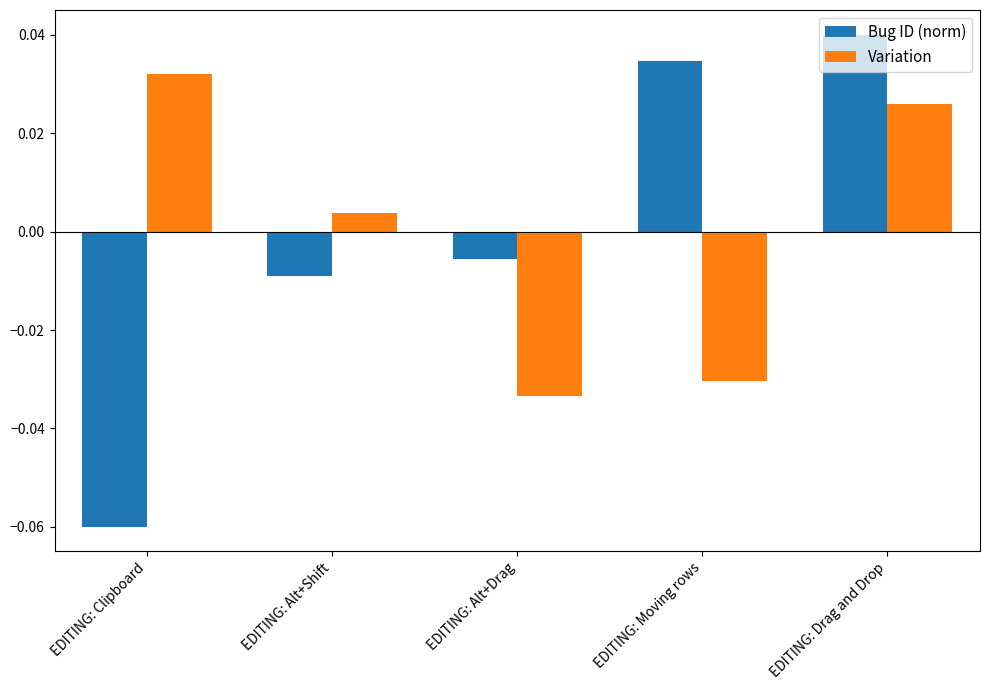

At which label is Variation closest to 0?

EDITING: Alt+Shift